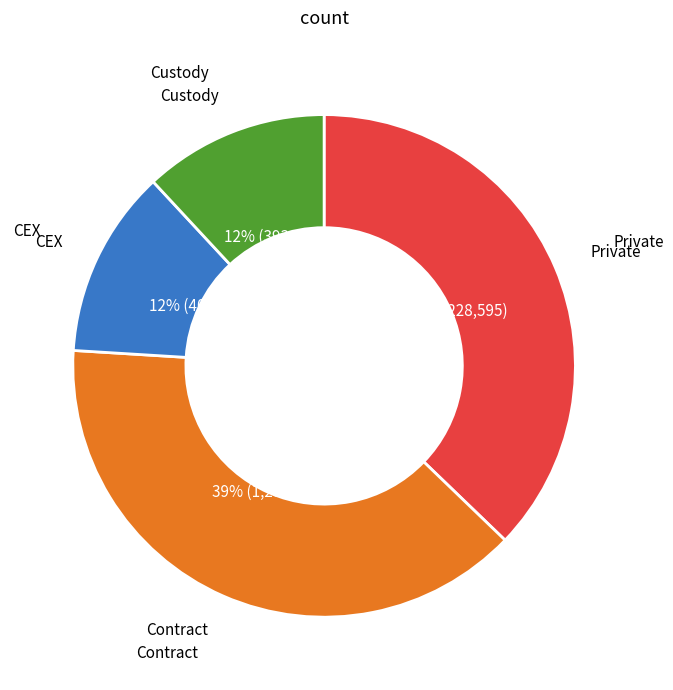

Does any single category account for the majority?

No